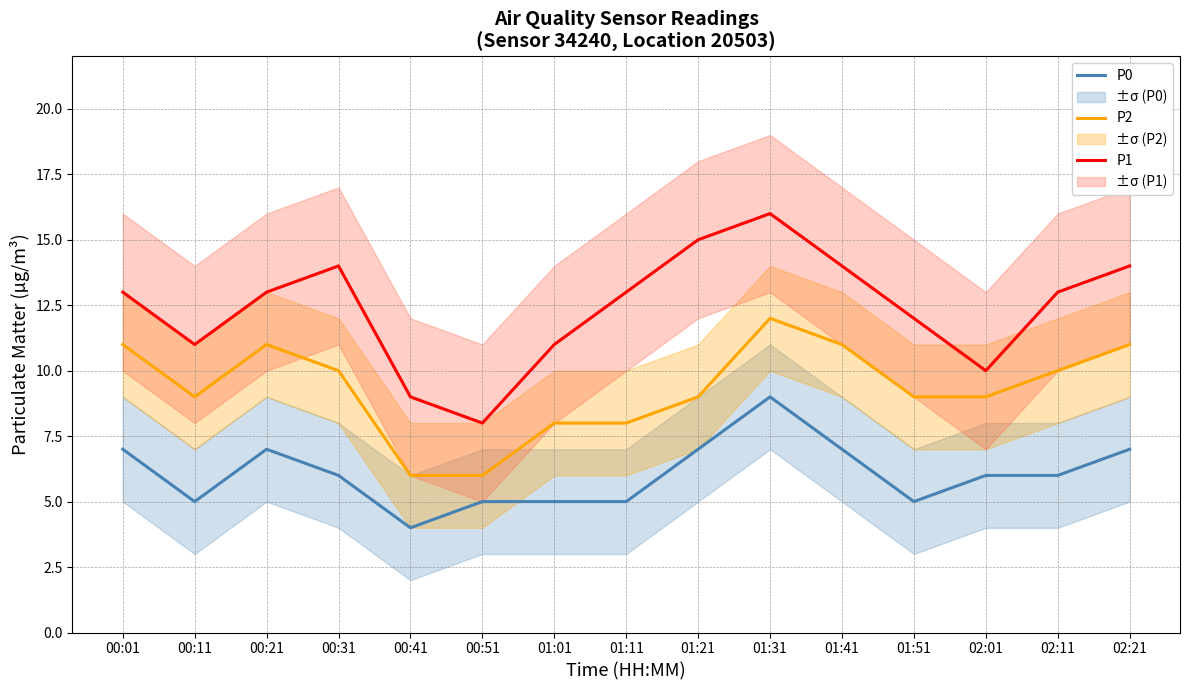

Which series changed the most between 00:01 and 02:21?

P1